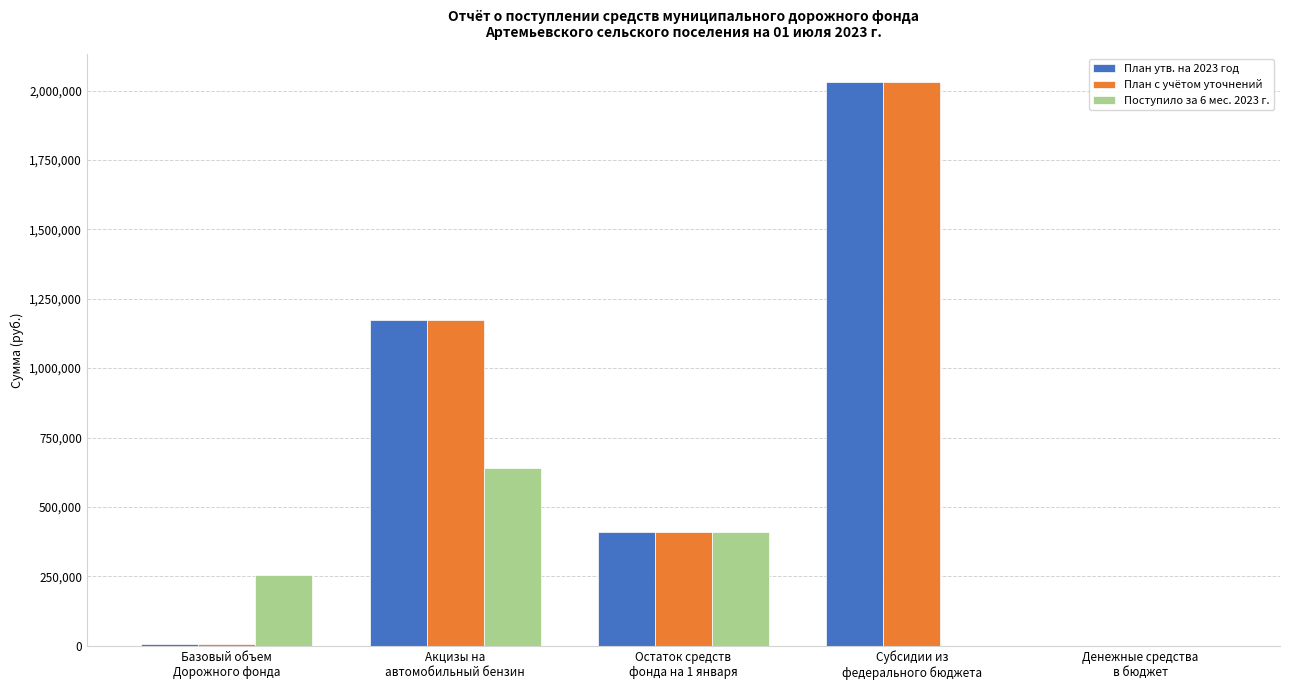

Are the bars grouped side by side (vs. stacked)?

Yes